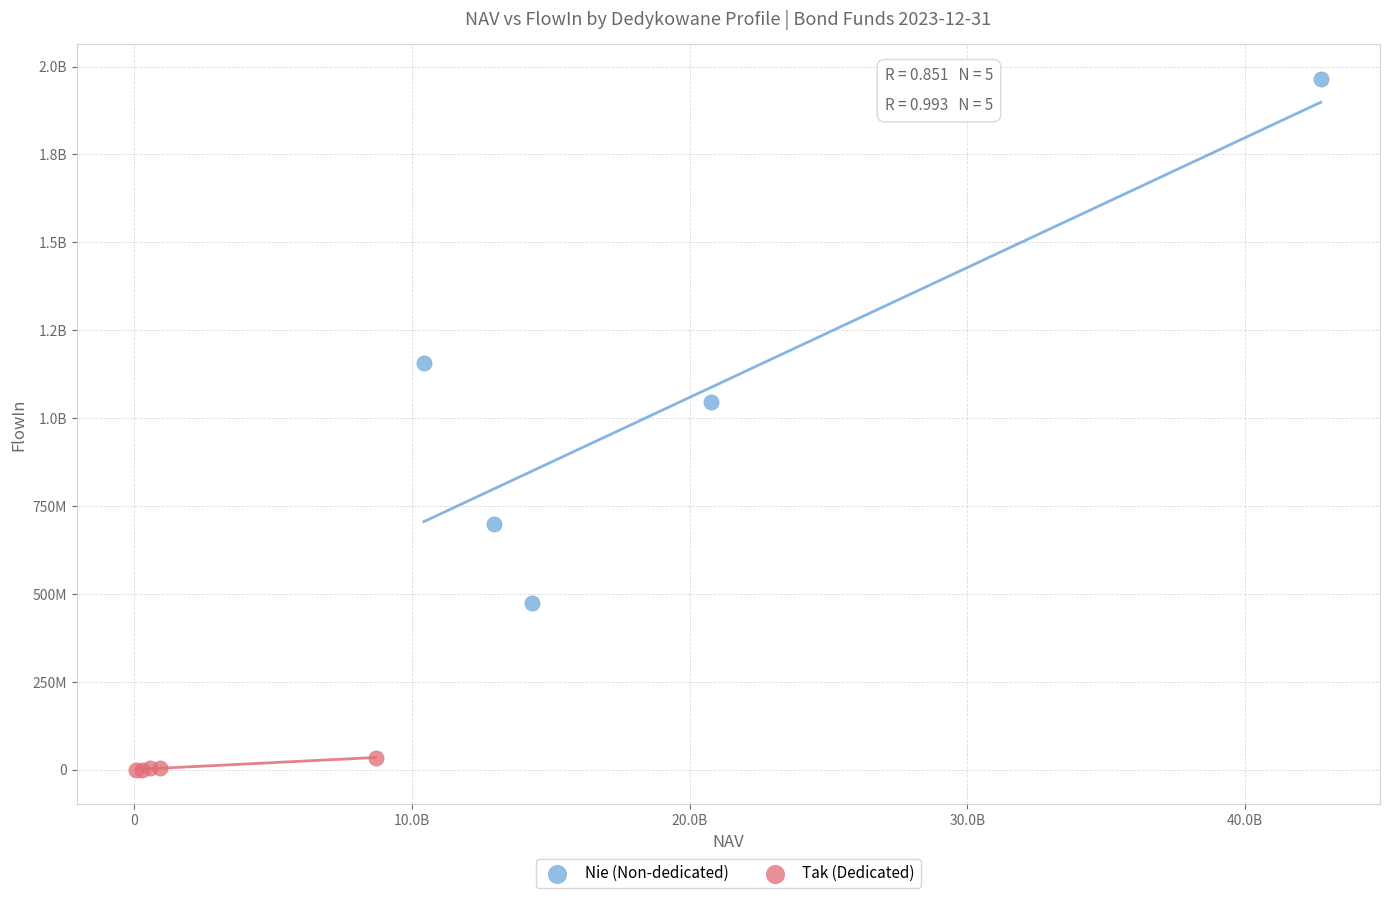

What are all the series names shown in the legend?

Nie (Non-dedicated), Tak (Dedicated)